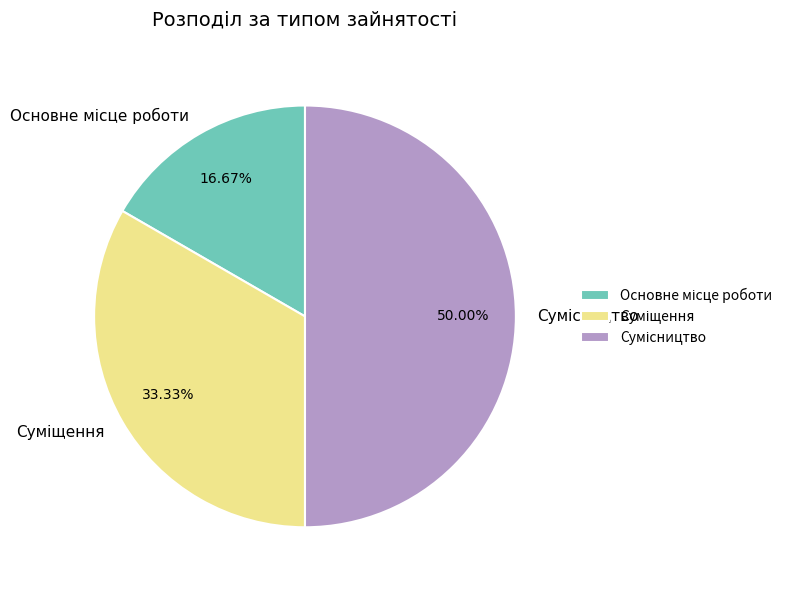

Count the number of slices in the pie.

3